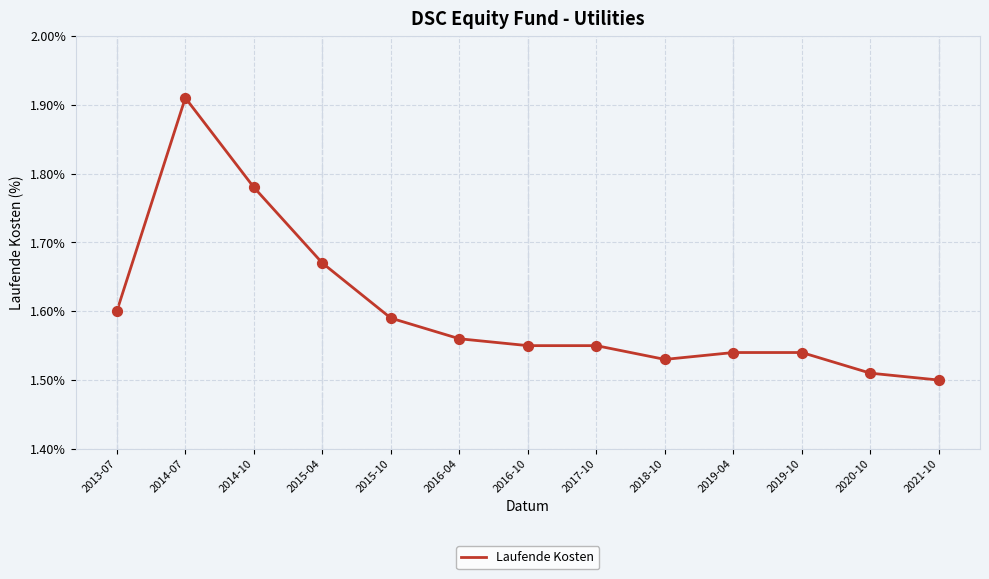

Between 2019-10 and 2014-10, which is larger?

2014-10